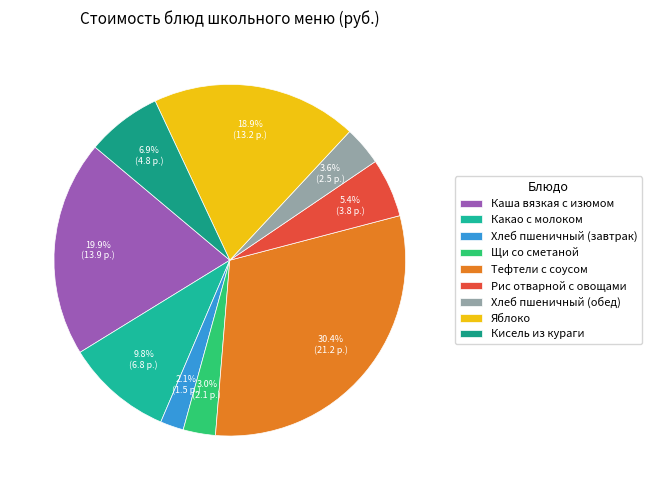

To the nearest percent, what is the difference between the largest and smallest slice percentages?

28%